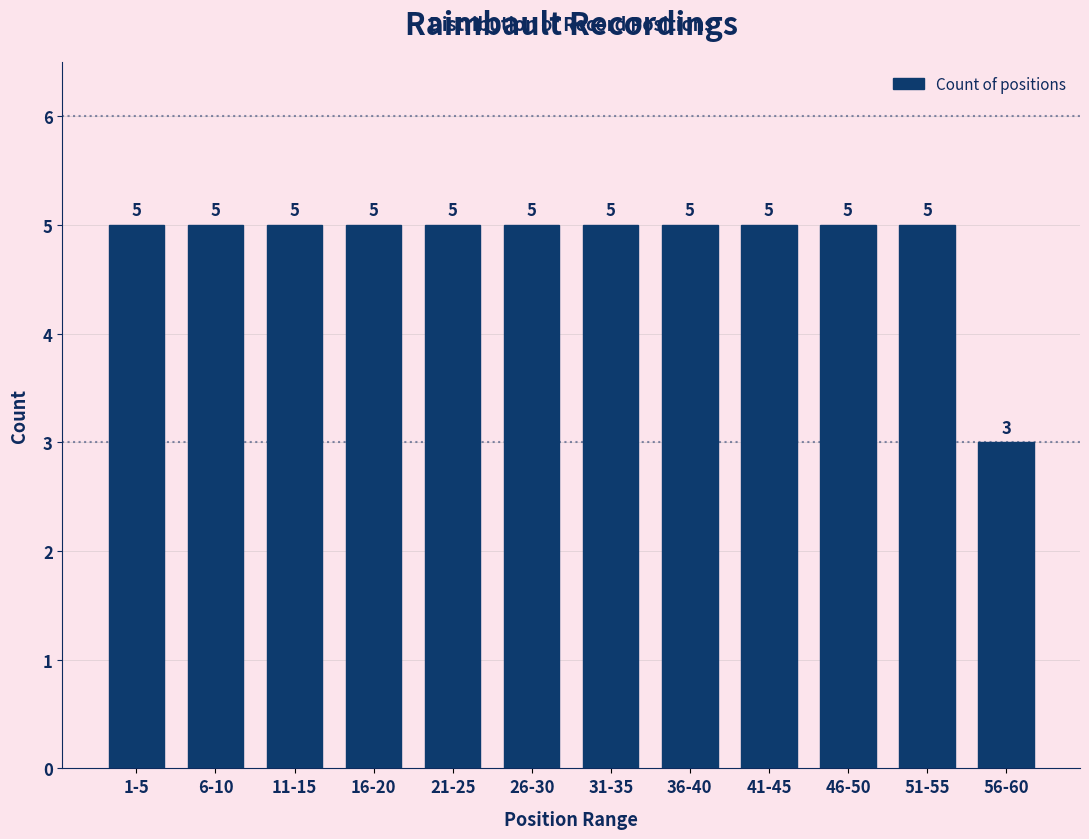

Reading right to left, extract all data points from this chart.

3	5	5	5	5	5	5	5	5	5	5	5